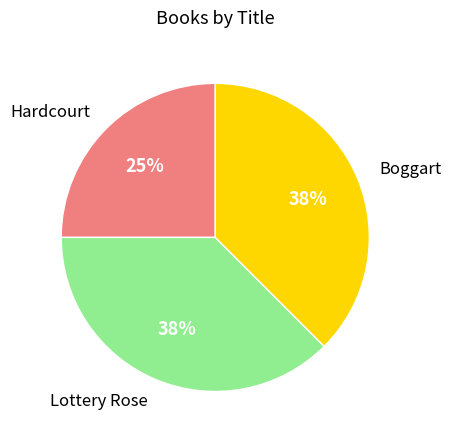

To the nearest percent, what is the average slice percentage?

33%